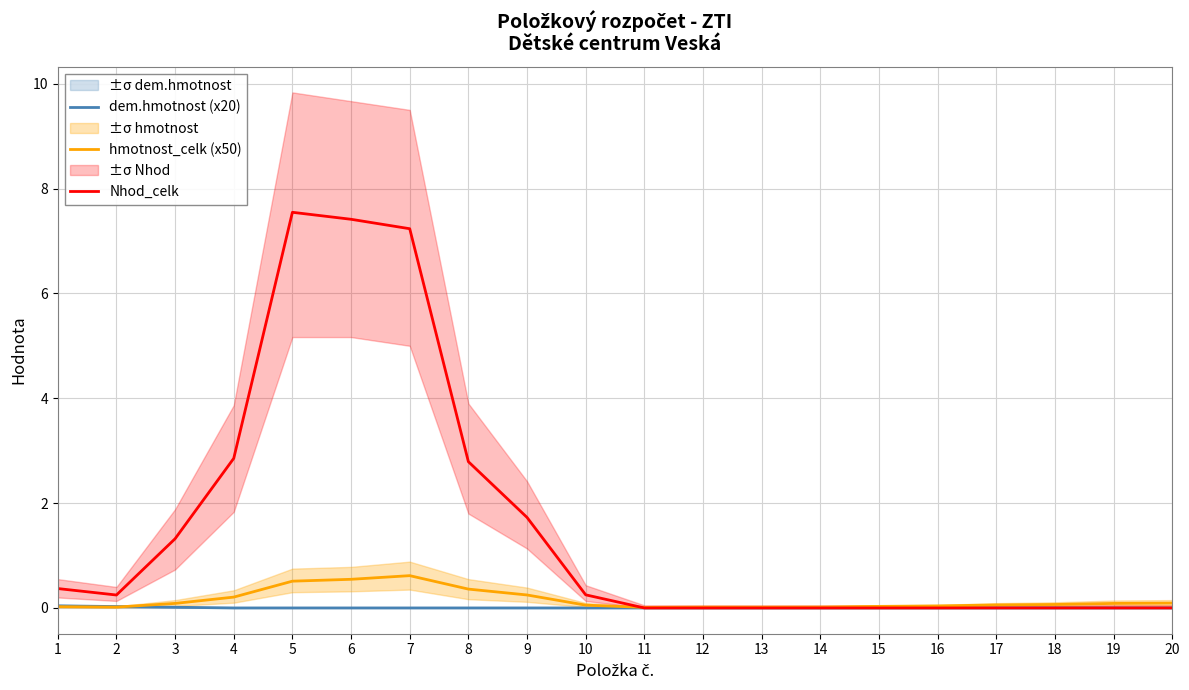

True or false: Nhod_celk has a value of 2.1 at 5.

False